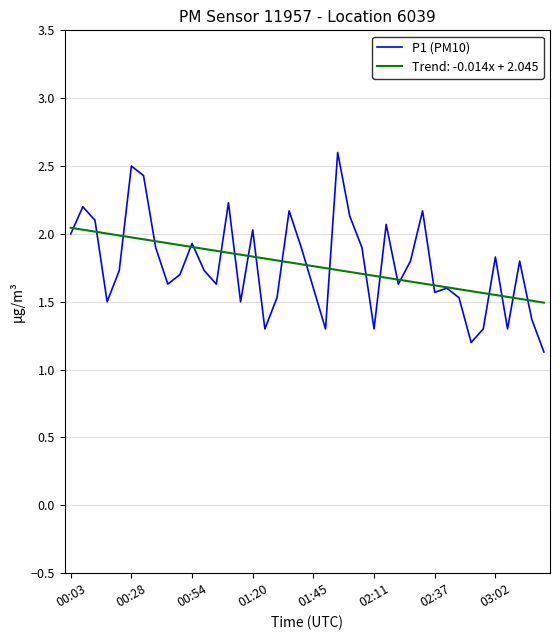

Which series has the largest range (max minus min)?

P1 (PM10)